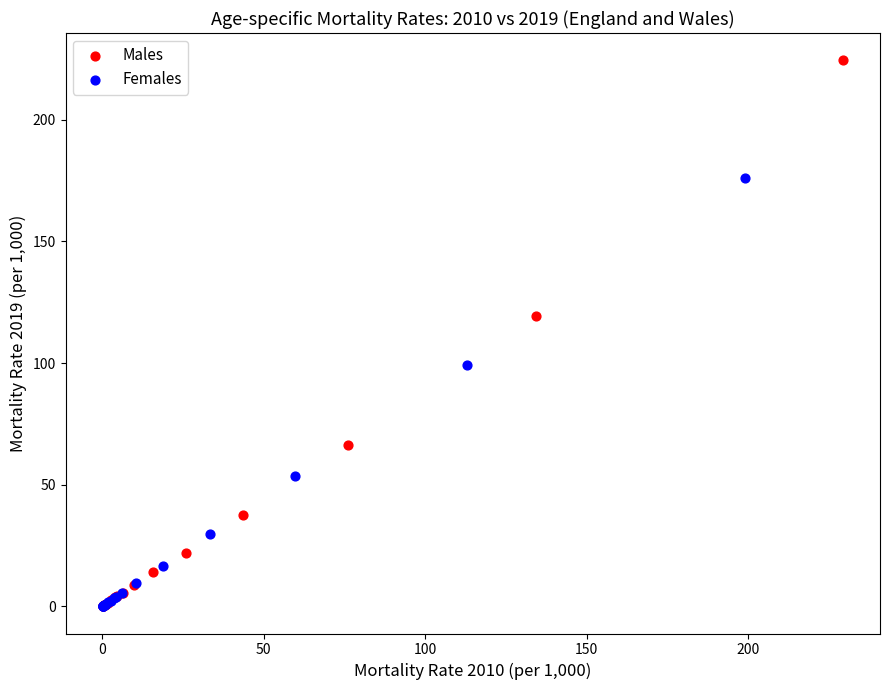

Which series has the largest Y range (max minus min)?

Males